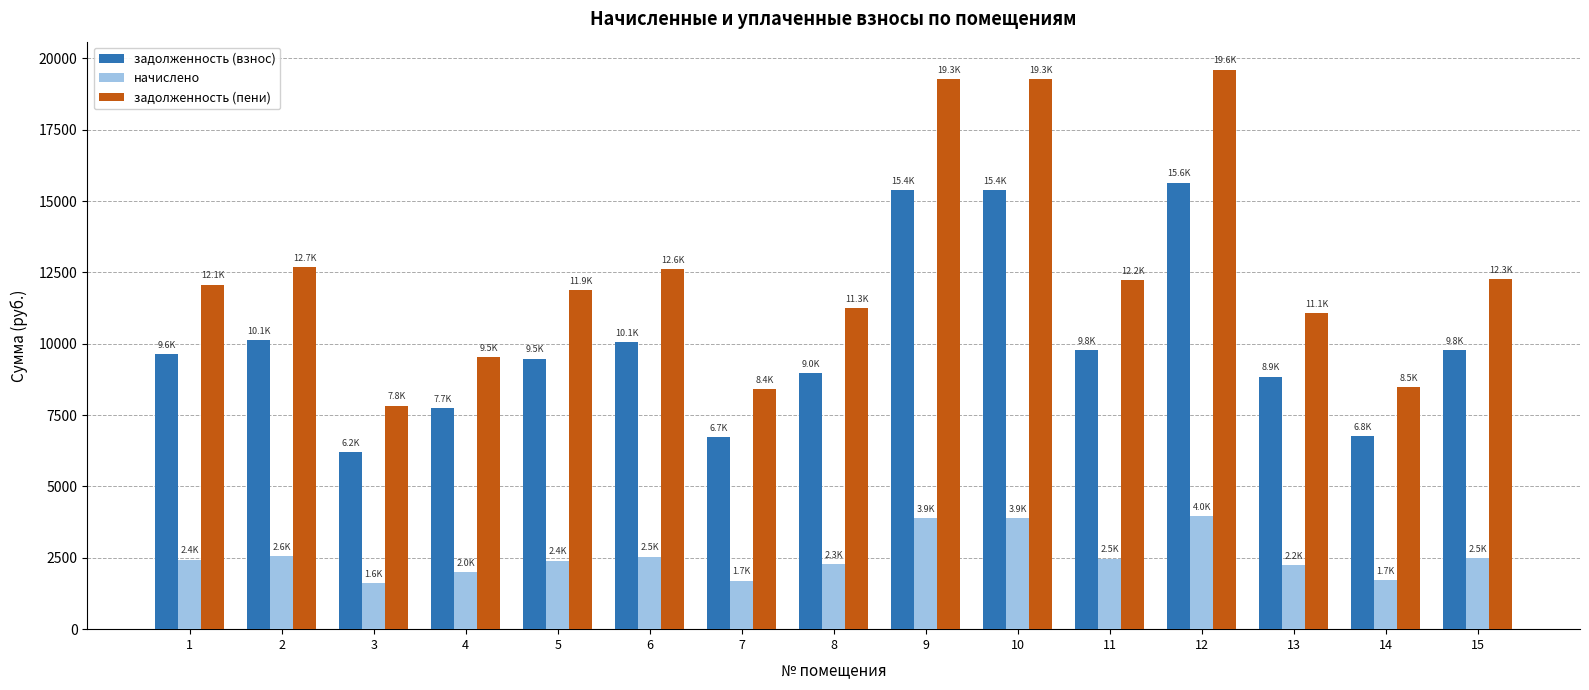

What is the average value of the задолженность (взнос) series?

10039.3